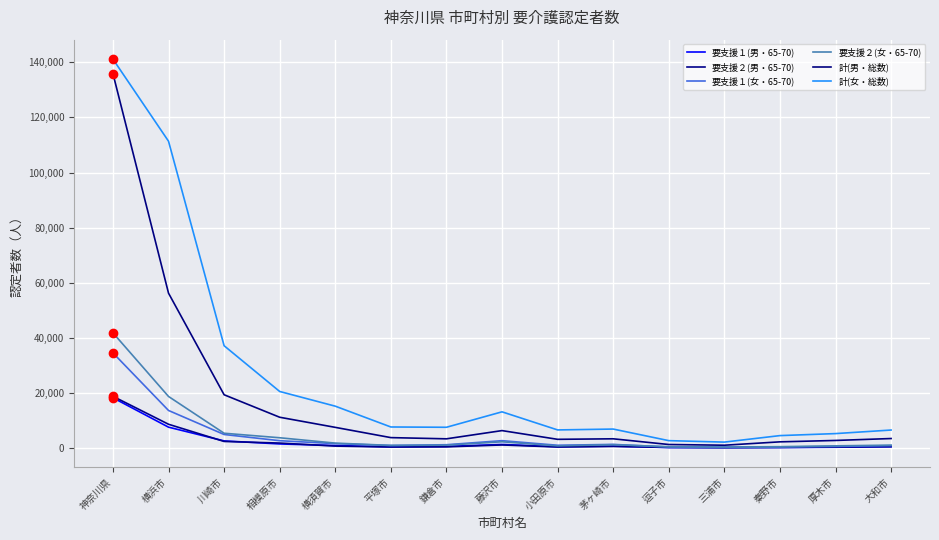

Is this an area chart (filled region under the line)?

No